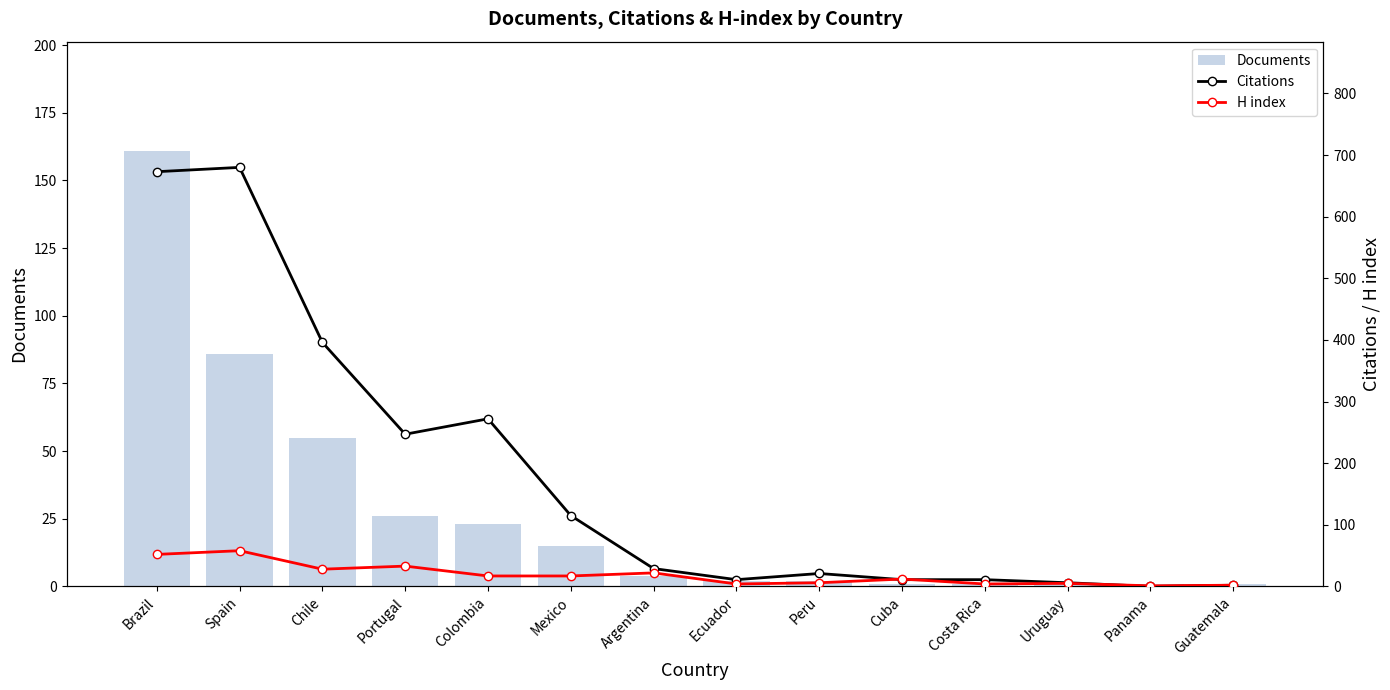

At which category does the chart reach its peak across all series?

Spain